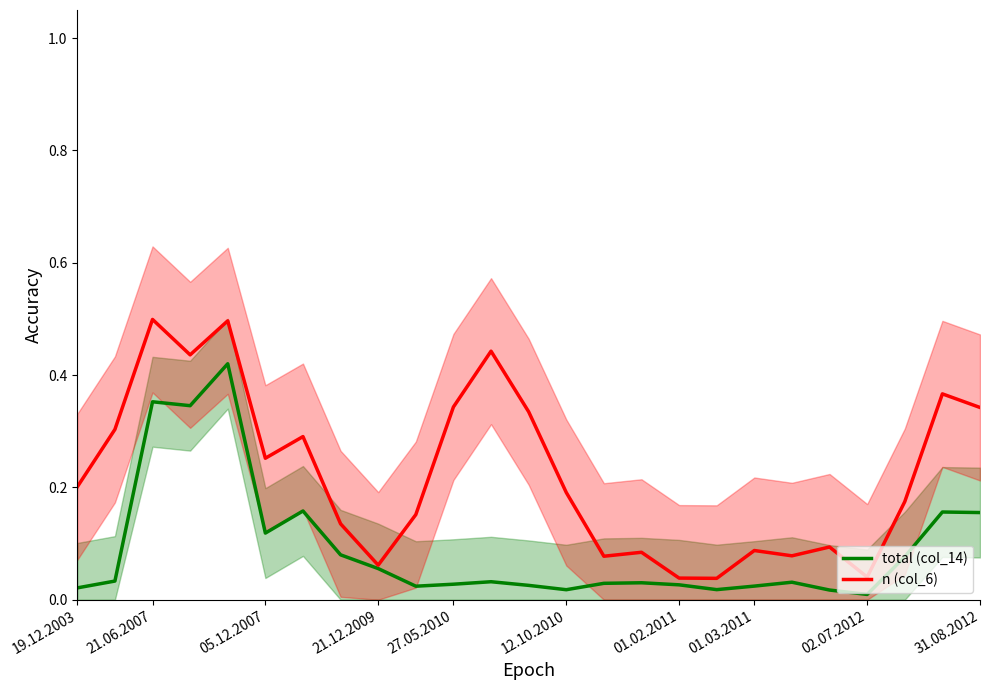

Is this an area chart (filled region under the line)?

No